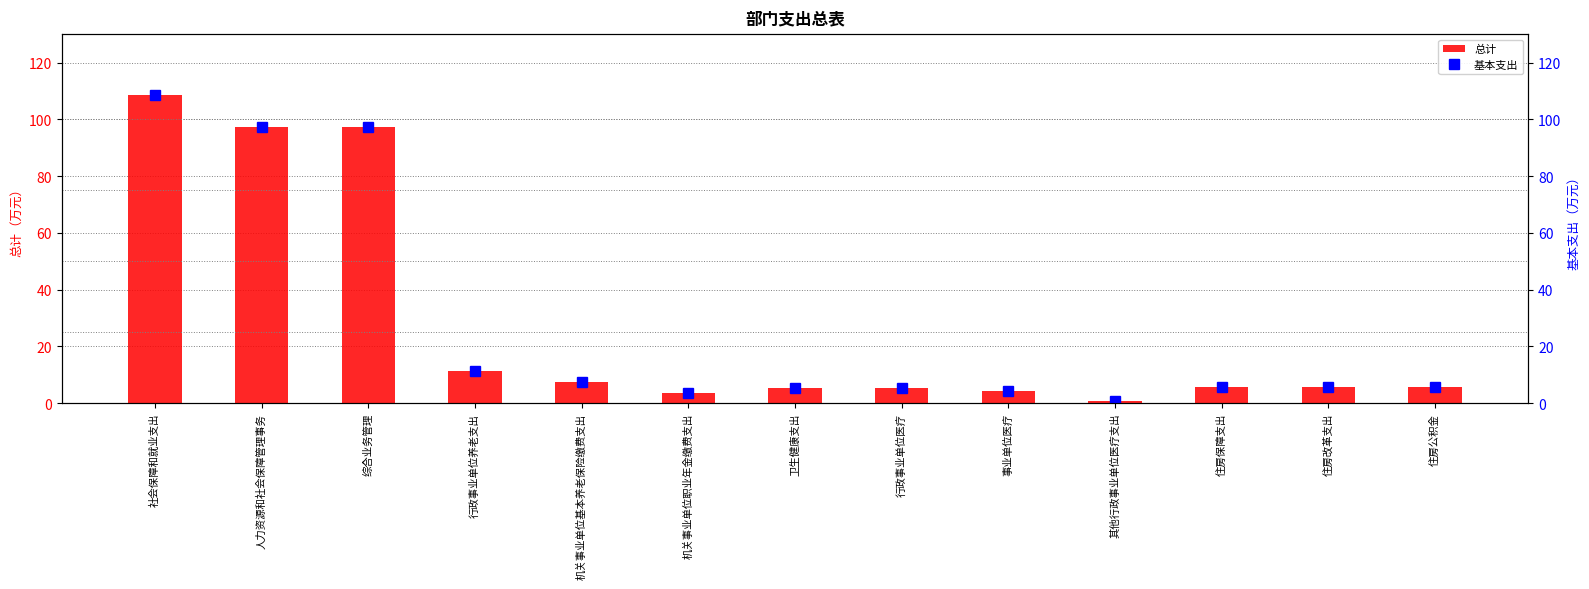

What is the minimum value shown in the chart?

1.0